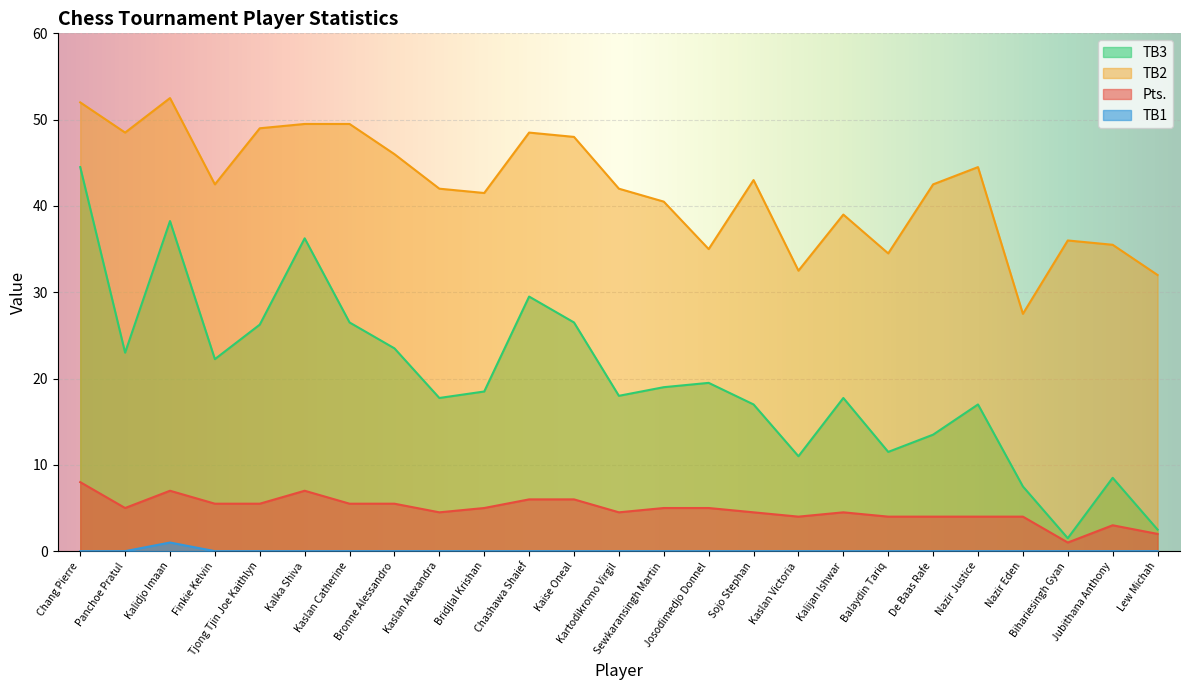

Is the value of TB2 at Tjong Tjin Joe Kaithlyn greater than the value of TB1 at Kartodikromo Virgil?

Yes